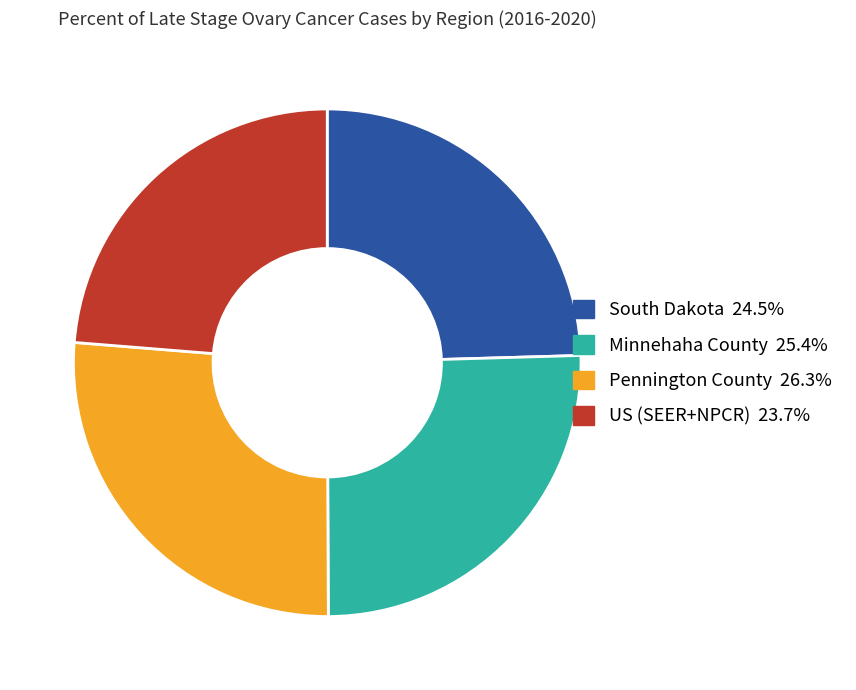

Approximately how many times larger is the value at South Dakota compared to US (SEER+NPCR)?

1.0